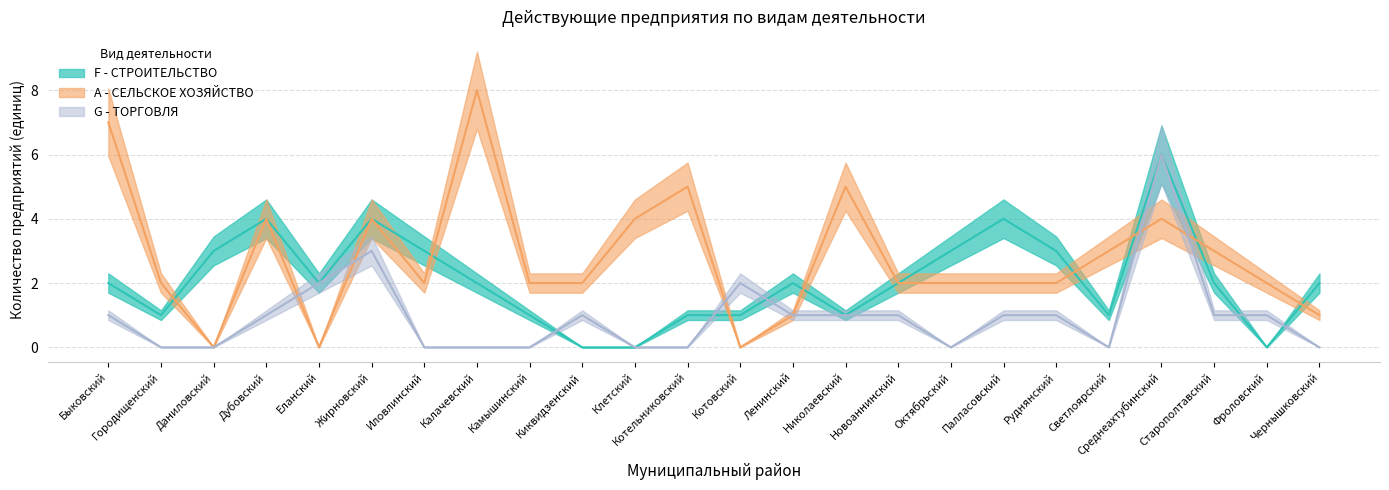

Reading left to right, what are all the values shown in this chart?

F - СТРОИТЕЛЬСТВО: 2	1	3	4	2	4	3	2	1	0	0	1	1	2	1	2	3	4	3	1	6	2	0	2
A - СЕЛЬСКОЕ ХОЗЯЙСТВО: 7	2	0	4	0	4	2	8	2	2	4	5	0	1	5	2	2	2	2	3	4	3	2	1
G - ТОРГОВЛЯ: 1	0	0	1	2	3	0	0	0	1	0	0	2	1	1	1	0	1	1	0	6	1	1	0